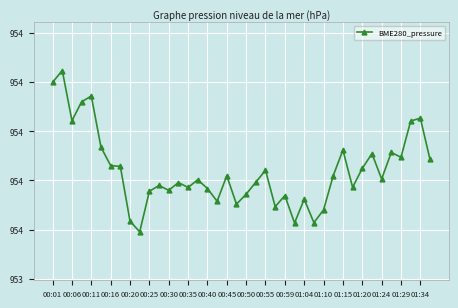

Is this an area chart (filled region under the line)?

No